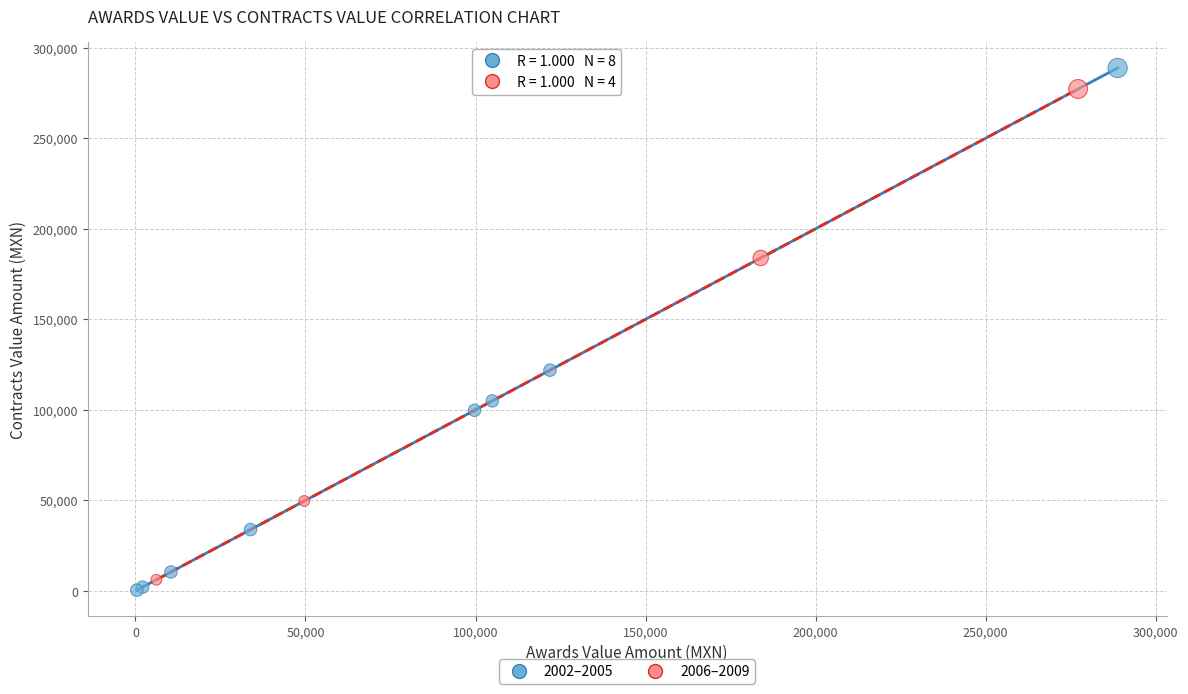

Which series has the widest spread of Y values?

2002–2005